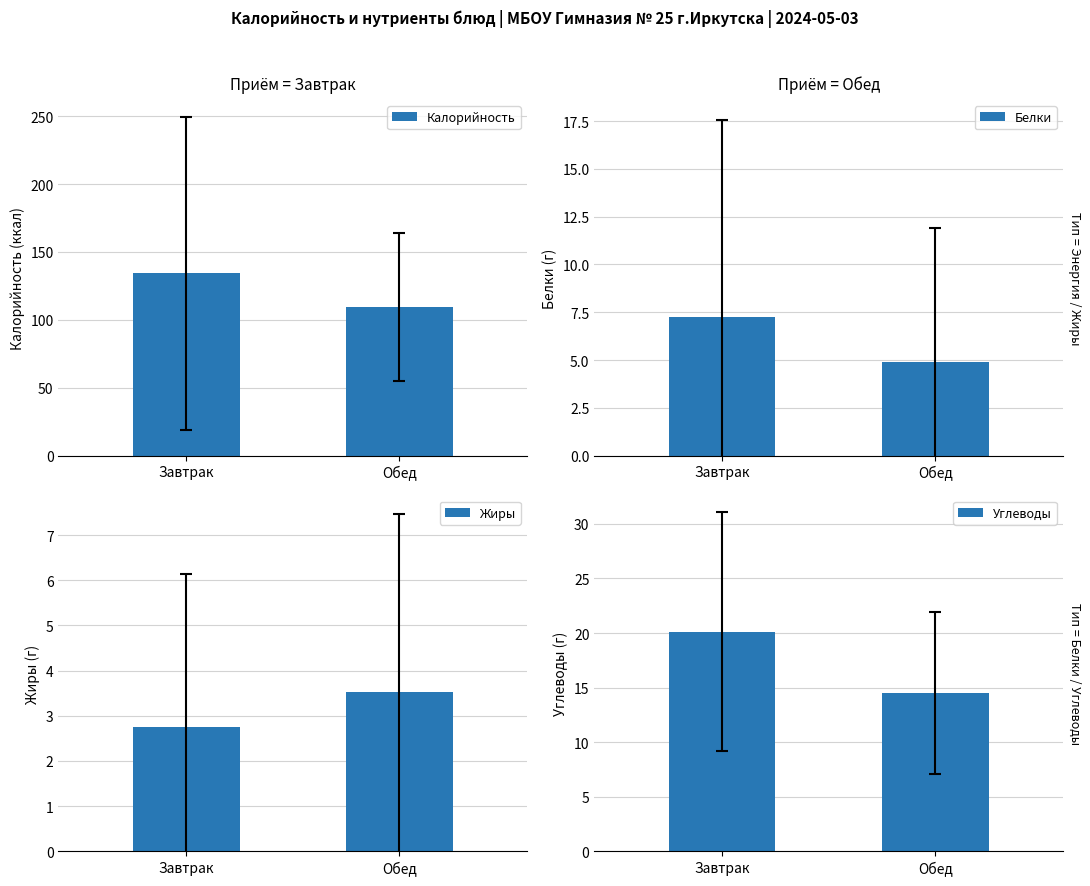

The value of Углеводы at Завтрак is 7.2. True or false?

False